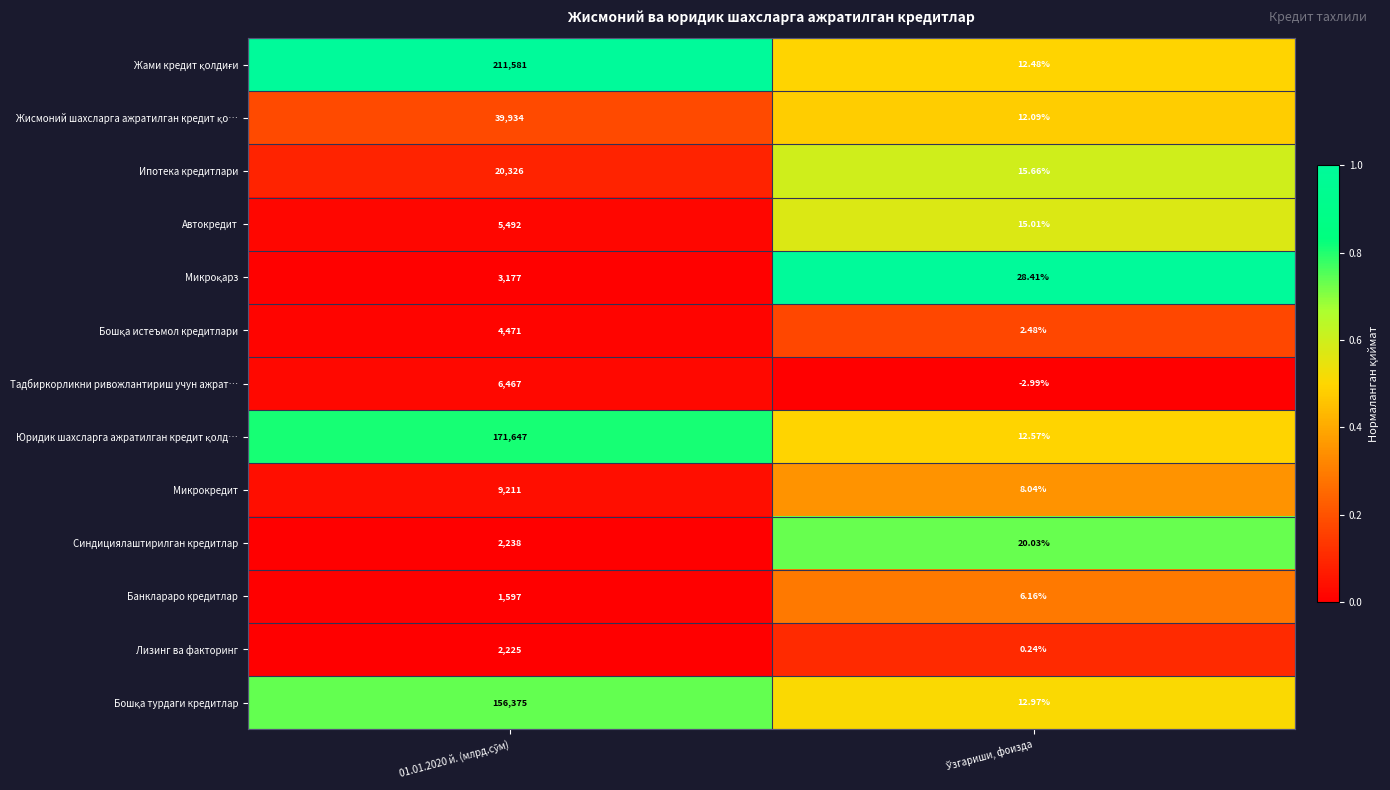

How many series are shown in this chart?

13